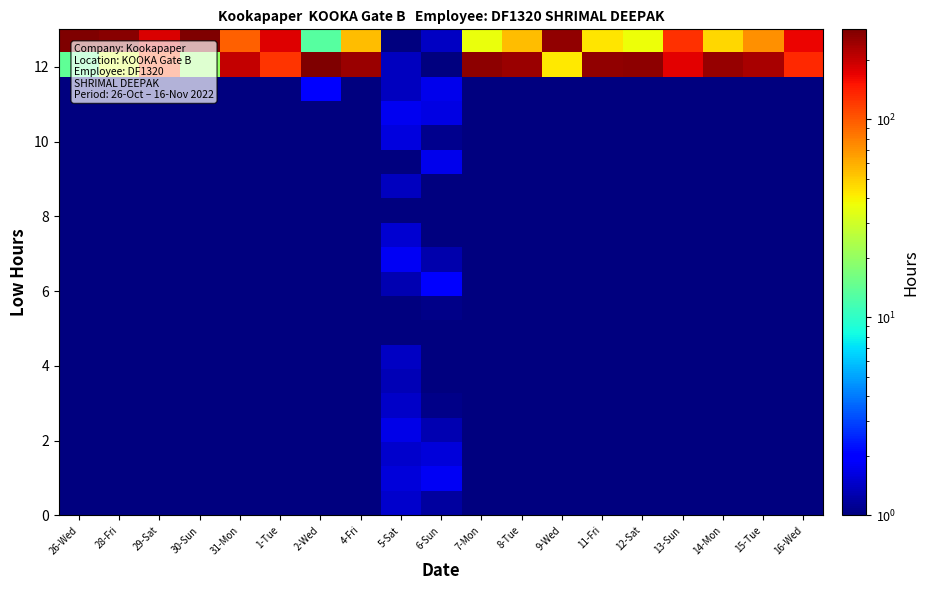

What is the spread (max minus min) of values at 31-Mon?

203.5